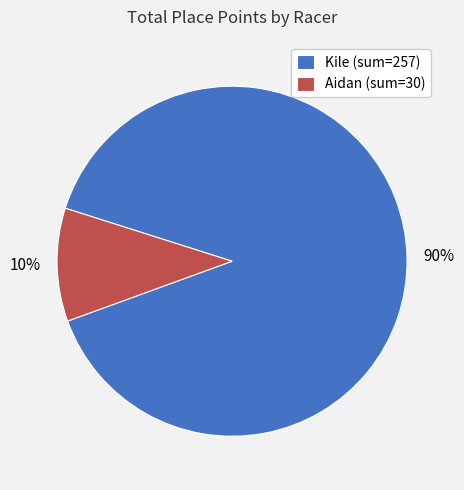

To the nearest percent, what is the combined percentage of Kile (sum=257) and Aidan (sum=30)?

100%